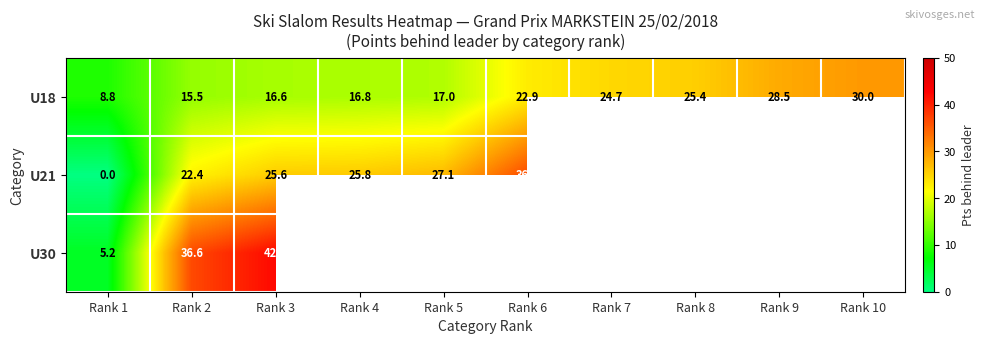

True or false: U21 has a value of 18.6 at Rank 5.

False